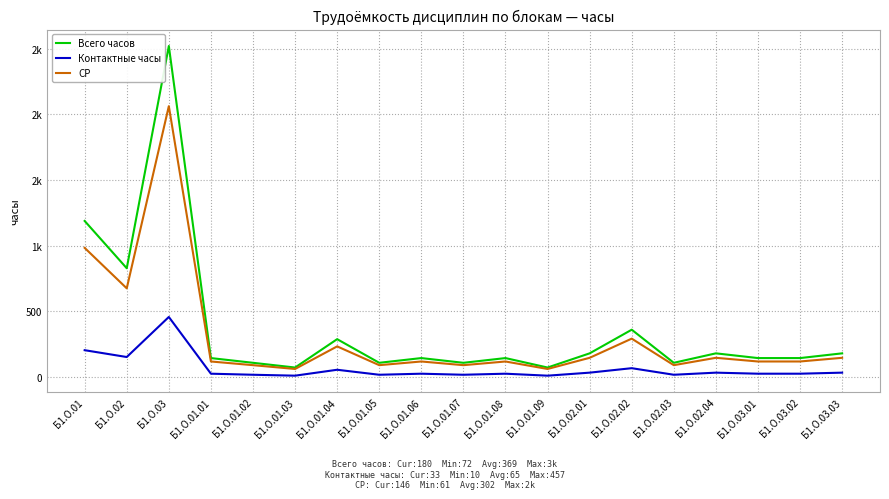

At which category does СР reach its first local valley?

Б1.О.02